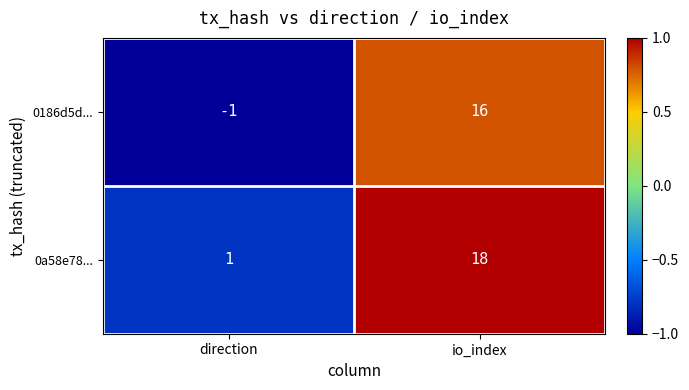

What is the sum of all 0186d5d... values?

15